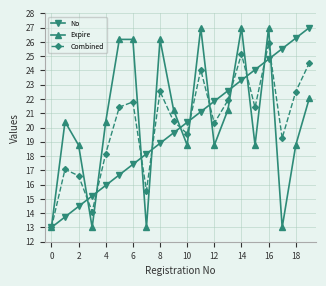

In Combined, how many points are higher than both neighbors (excluding endpoints)?

6